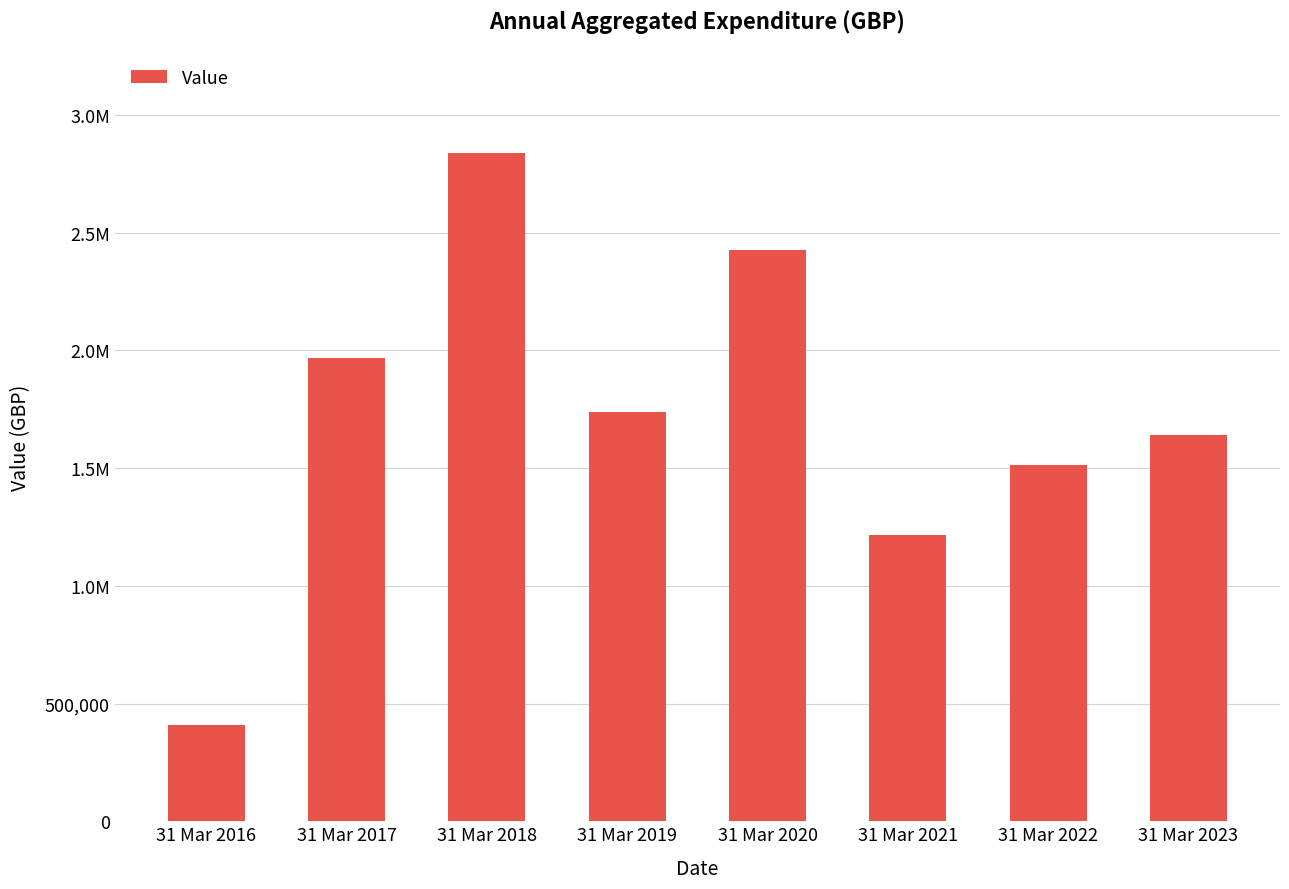

Are the bars horizontal?

No